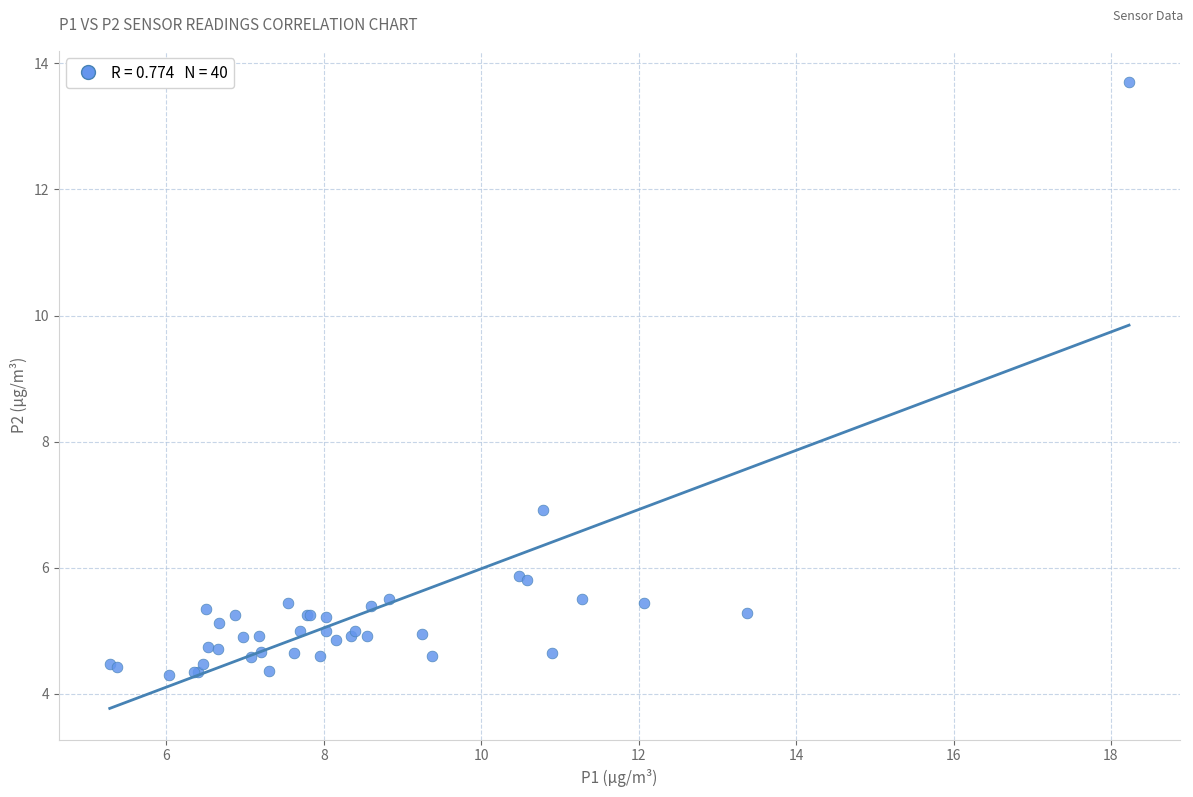

What Y value in the scatter plot is closest to 9?

6.9